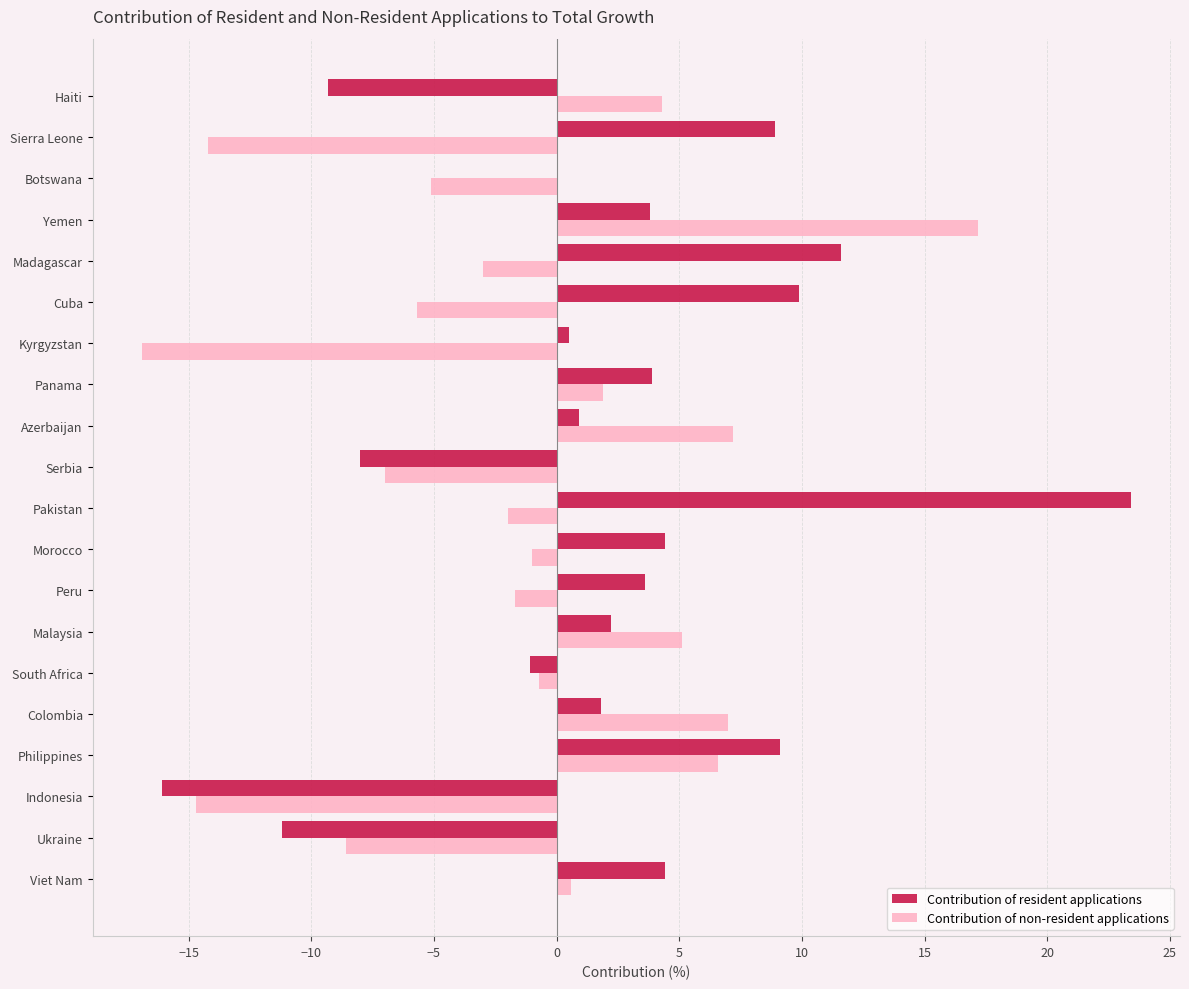

Count the number of data series in this chart.

2